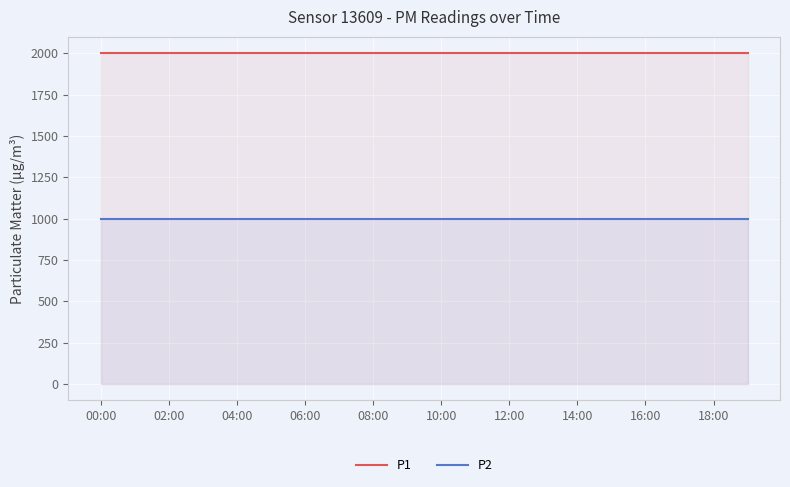

What is the value of the P2 point at the 5th from the left?

999.9